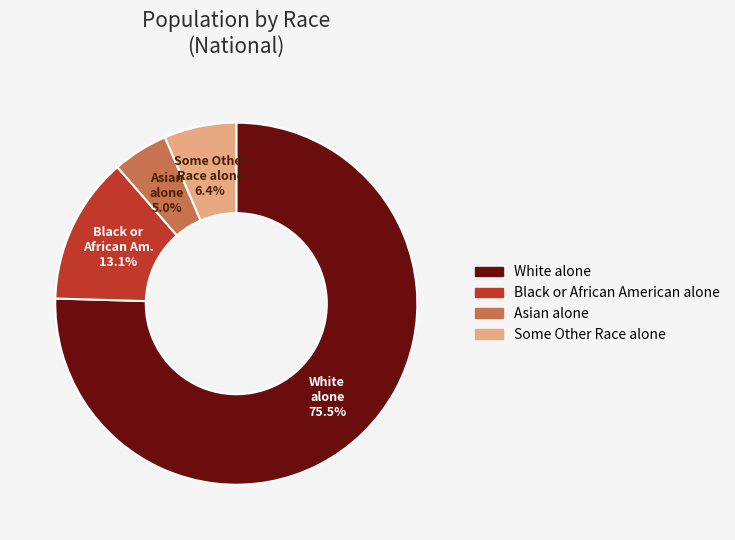

Is there any slice that represents more than half of the pie?

Yes